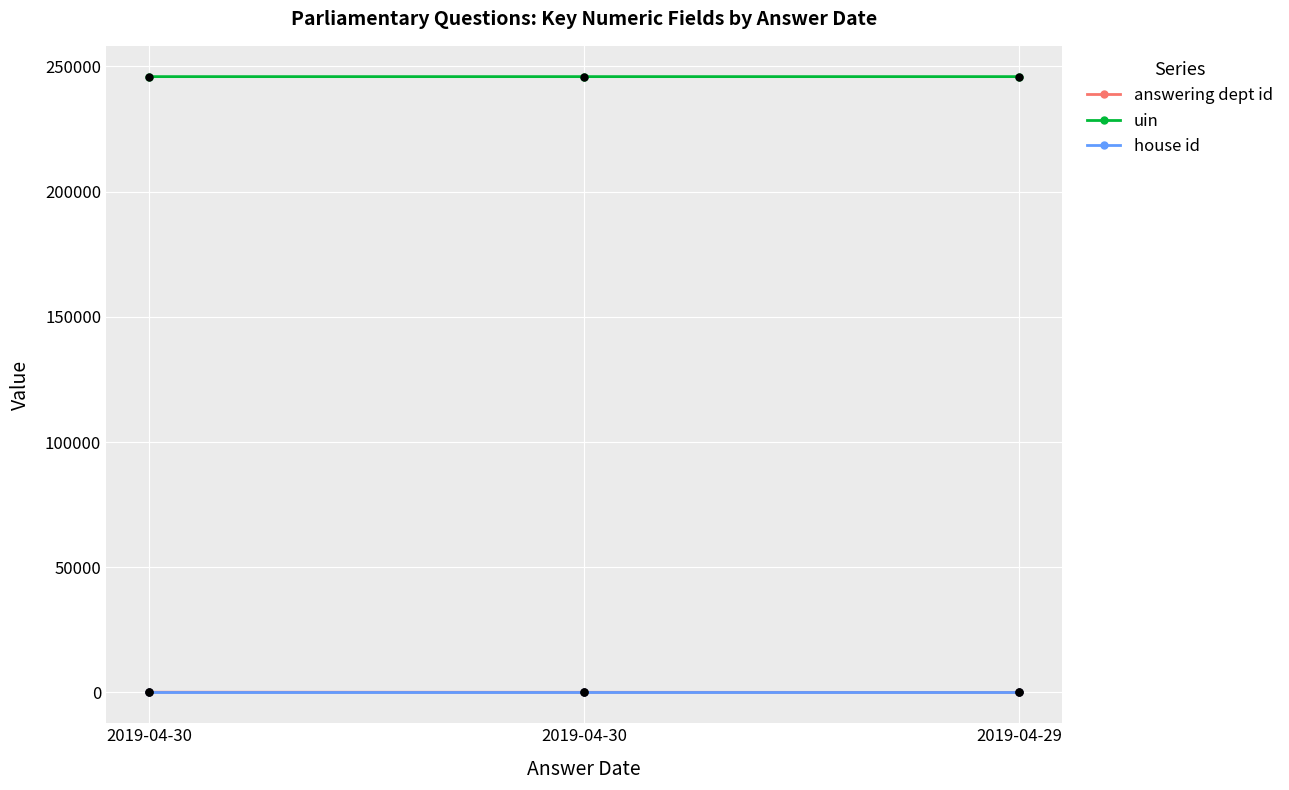

What are all the series names shown in the legend?

answering dept id, uin, house id